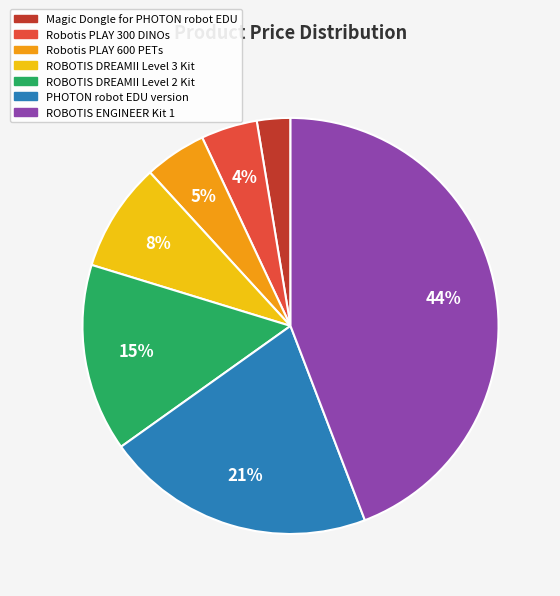

True or false: Magic Dongle for PHOTON robot EDU accounts for 3% of the total.

True